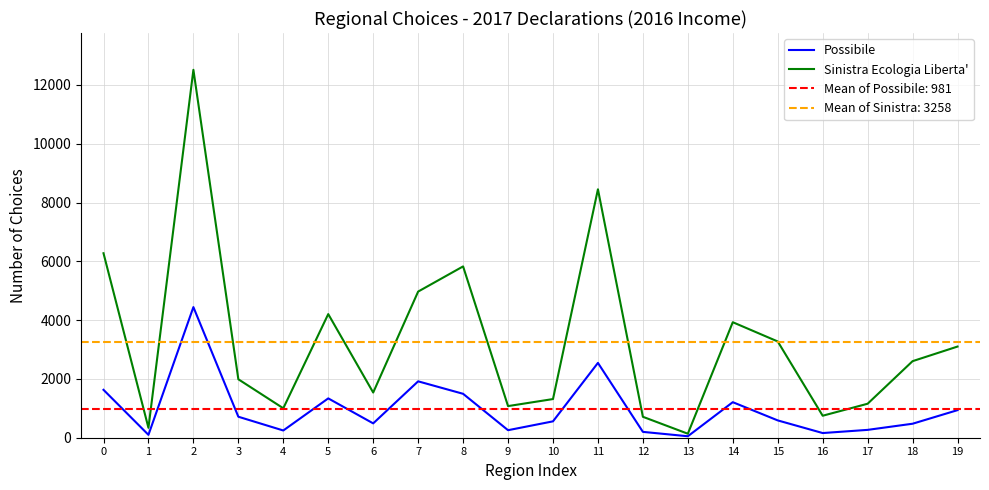

Is the value of Sinistra Ecologia Liberta' at 7 greater than the value of Possibile at 8?

Yes